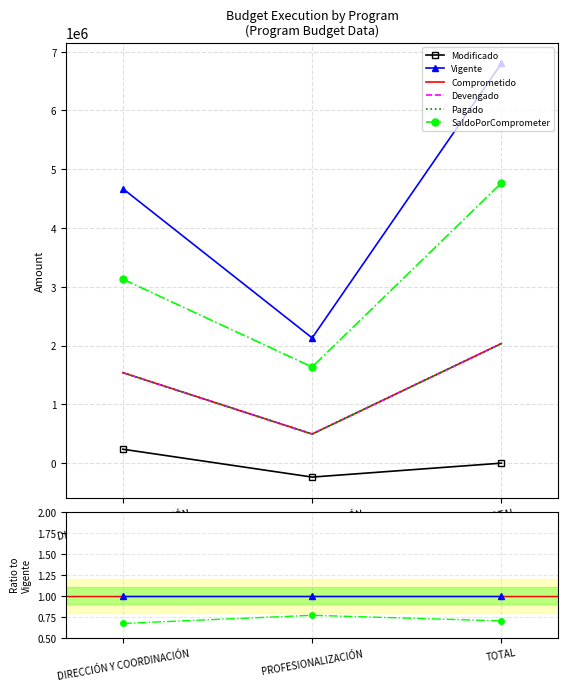

Reading left to right, what are all the values shown in this chart?

Modificado: DIRECCIÓN Y COORDINACIÓN=0.1	PROFESIONALIZACIÓN=-0.1	TOTAL=0.0
Vigente: DIRECCIÓN Y COORDINACIÓN=1.0	PROFESIONALIZACIÓN=1.0	TOTAL=1.0
Comprometido: DIRECCIÓN Y COORDINACIÓN=0.3	PROFESIONALIZACIÓN=0.2	TOTAL=0.3
Devengado: DIRECCIÓN Y COORDINACIÓN=0.3	PROFESIONALIZACIÓN=0.2	TOTAL=0.3
Pagado: DIRECCIÓN Y COORDINACIÓN=0.3	PROFESIONALIZACIÓN=0.2	TOTAL=0.3
SaldoPorComprometer: DIRECCIÓN Y COORDINACIÓN=0.7	PROFESIONALIZACIÓN=0.8	TOTAL=0.7